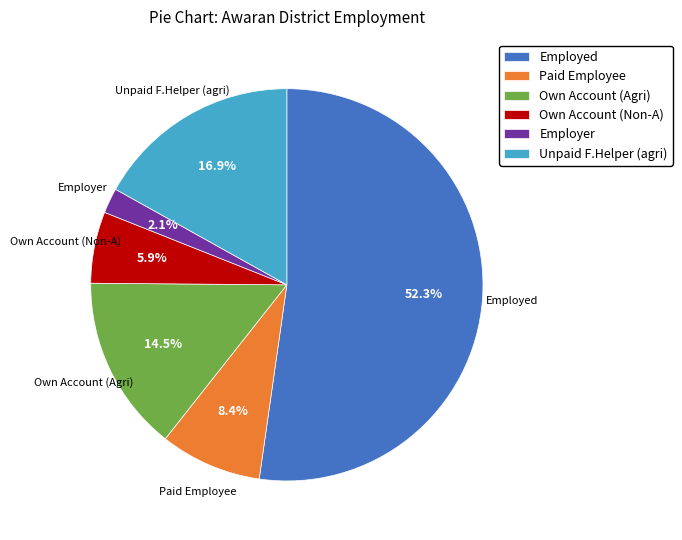

Is Employer the majority of the pie?

No